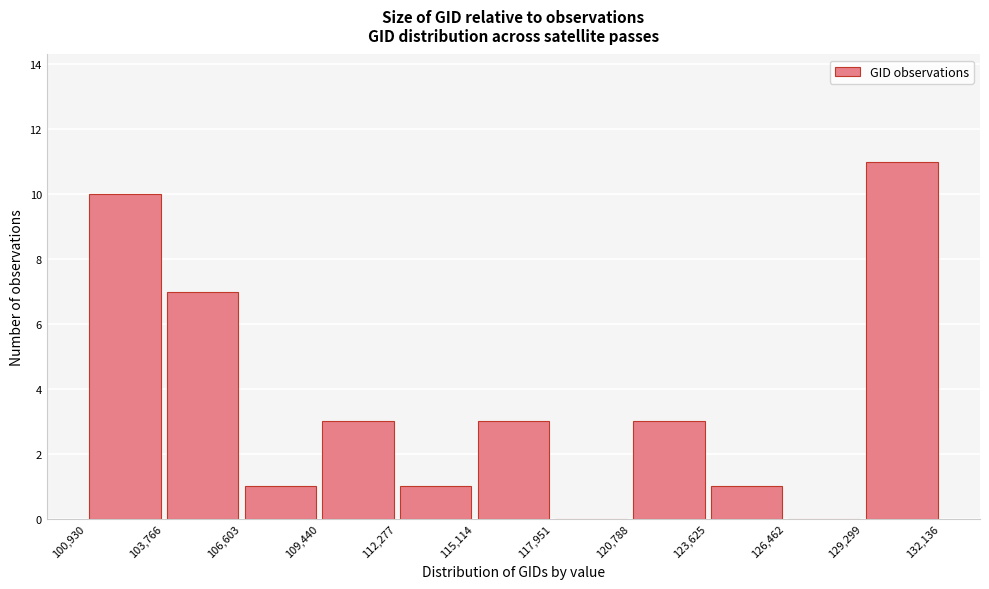

Which range on the x-axis has the tallest bar?

129,299 to 132,136